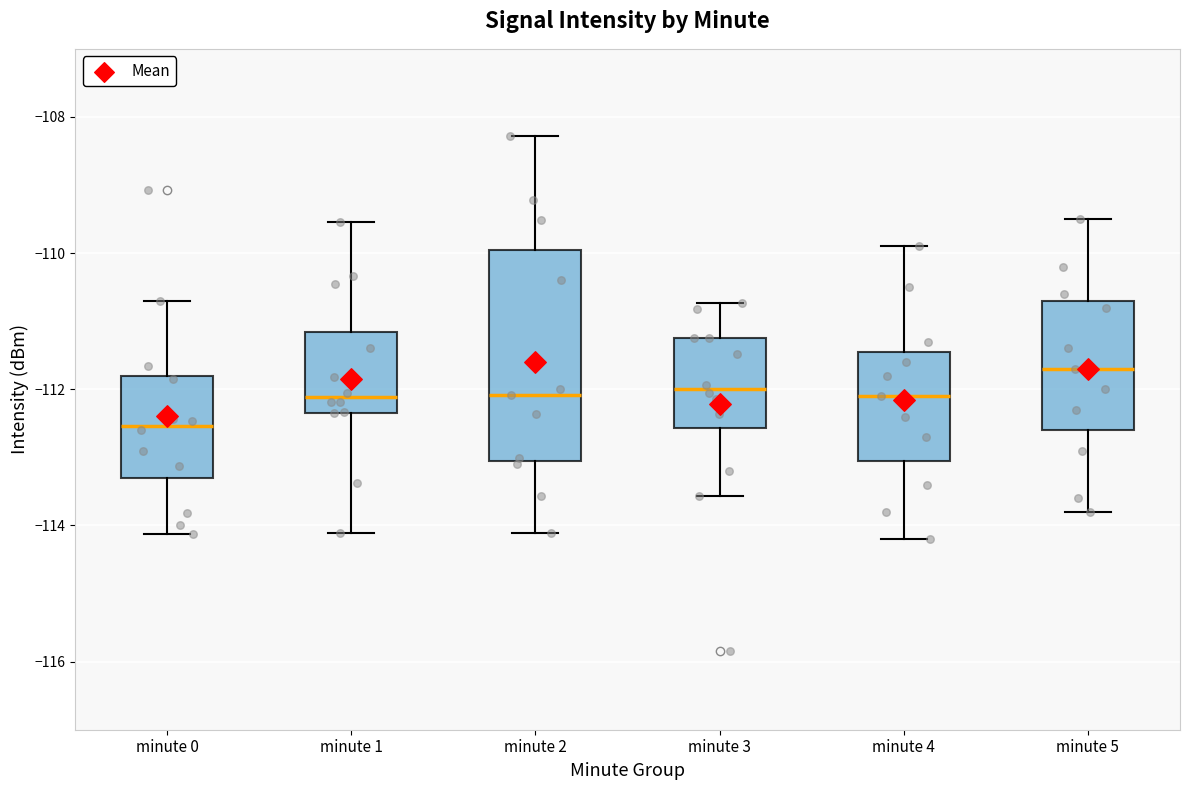

Reading left to right, read every box against the y-axis: the position of its median line, the range the box covers, and the ends of its whiskers. The values are not printed on the chart, so give them approximately, as read against the axis.

minute 0: median -112.6, box -113.4 to -111.8, whiskers -114.2 to -110.8
minute 1: median -112.2, box -112.4 to -111.2, whiskers -114.2 to -109.6
minute 2: median -112.0, box -113.0 to -110.0, whiskers -114.2 to -108.2
minute 3: median -112.0, box -112.6 to -111.2, whiskers -113.6 to -110.8
minute 4: median -112.0, box -113.0 to -111.4, whiskers -114.2 to -109.8
minute 5: median -111.6, box -112.6 to -110.6, whiskers -113.8 to -109.4